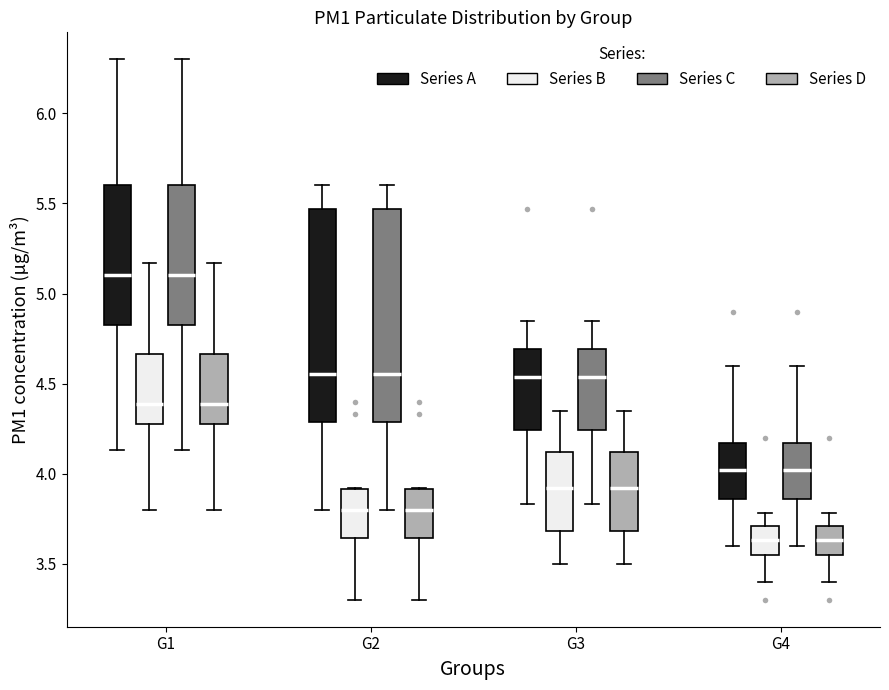

Reading left to right, transcribe this box plot: for each box, give where its median line is, the range the box spans, and where its two whiskers end, as read against the y-axis. The values are not printed on the chart, so give them approximately, as read against the axis.

G1 (Series A): median 5.10, box 4.85 to 5.60, whiskers 4.15 to 6.30
G1 (Series B): median 4.40, box 4.30 to 4.65, whiskers 3.80 to 5.15
G1 (Series C): median 5.10, box 4.85 to 5.60, whiskers 4.15 to 6.30
G1 (Series D): median 4.40, box 4.30 to 4.65, whiskers 3.80 to 5.15
G2 (Series A): median 4.55, box 4.30 to 5.45, whiskers 3.80 to 5.60
G2 (Series B): median 3.80, box 3.65 to 3.90, whiskers 3.30 to 3.90
G2 (Series C): median 4.55, box 4.30 to 5.45, whiskers 3.80 to 5.60
G2 (Series D): median 3.80, box 3.65 to 3.90, whiskers 3.30 to 3.90
G3 (Series A): median 4.55, box 4.25 to 4.70, whiskers 3.85 to 4.85
G3 (Series B): median 3.90, box 3.70 to 4.10, whiskers 3.50 to 4.35
G3 (Series C): median 4.55, box 4.25 to 4.70, whiskers 3.85 to 4.85
G3 (Series D): median 3.90, box 3.70 to 4.10, whiskers 3.50 to 4.35
G4 (Series A): median 4.00, box 3.85 to 4.15, whiskers 3.60 to 4.60
G4 (Series B): median 3.65, box 3.55 to 3.70, whiskers 3.40 to 3.80
G4 (Series C): median 4.00, box 3.85 to 4.15, whiskers 3.60 to 4.60
G4 (Series D): median 3.65, box 3.55 to 3.70, whiskers 3.40 to 3.80